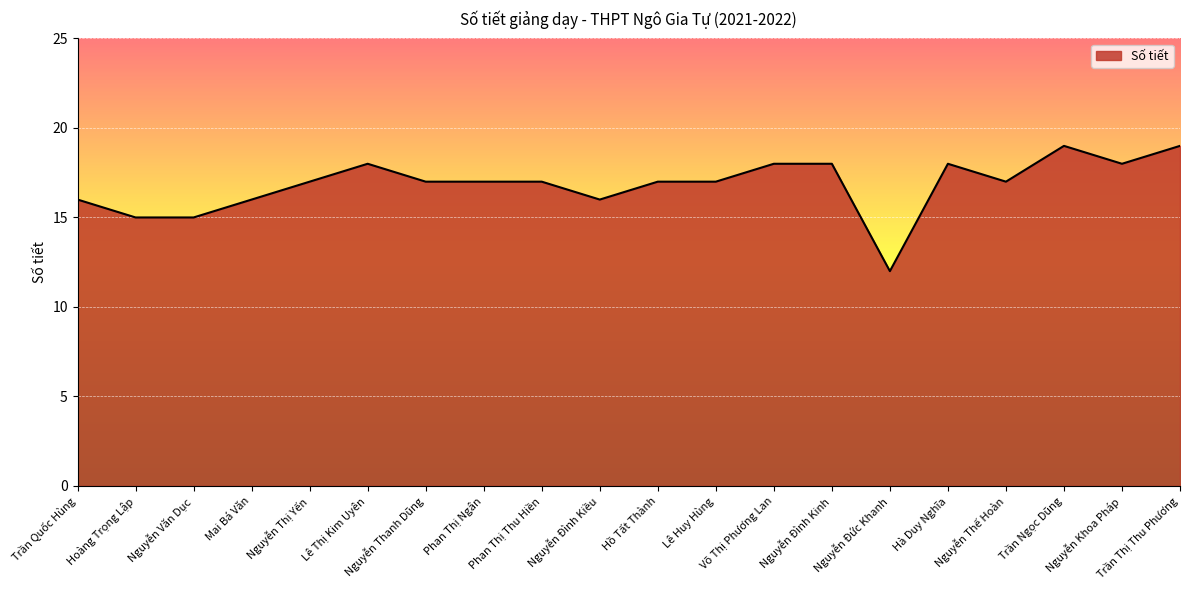

What is the greatest value displayed?

19